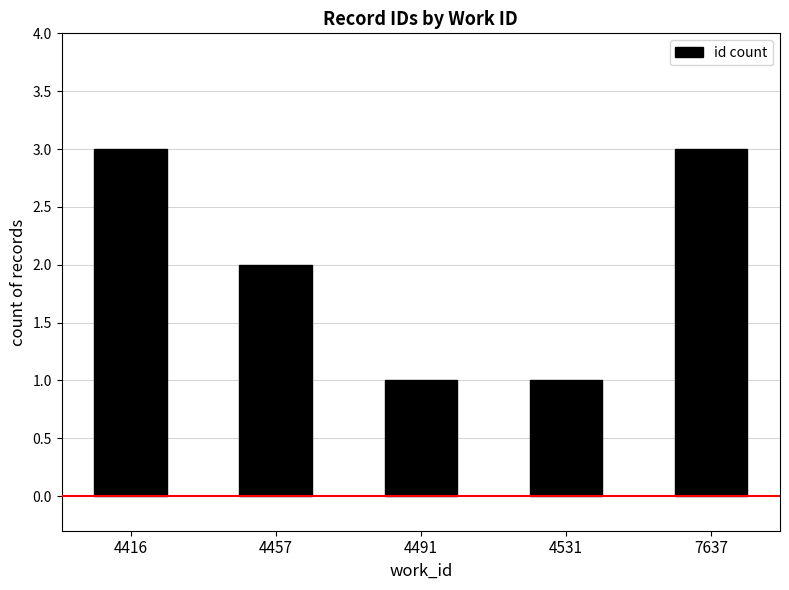

Is it true that the value at 4491 is 1?

True